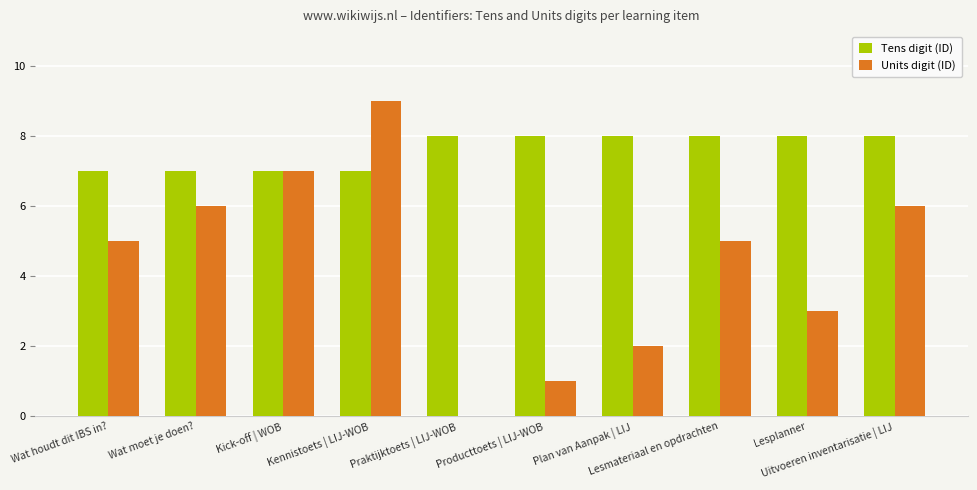

True or false: Units digit (ID) has a value of 1 at Lesmateriaal en opdrachten.

False